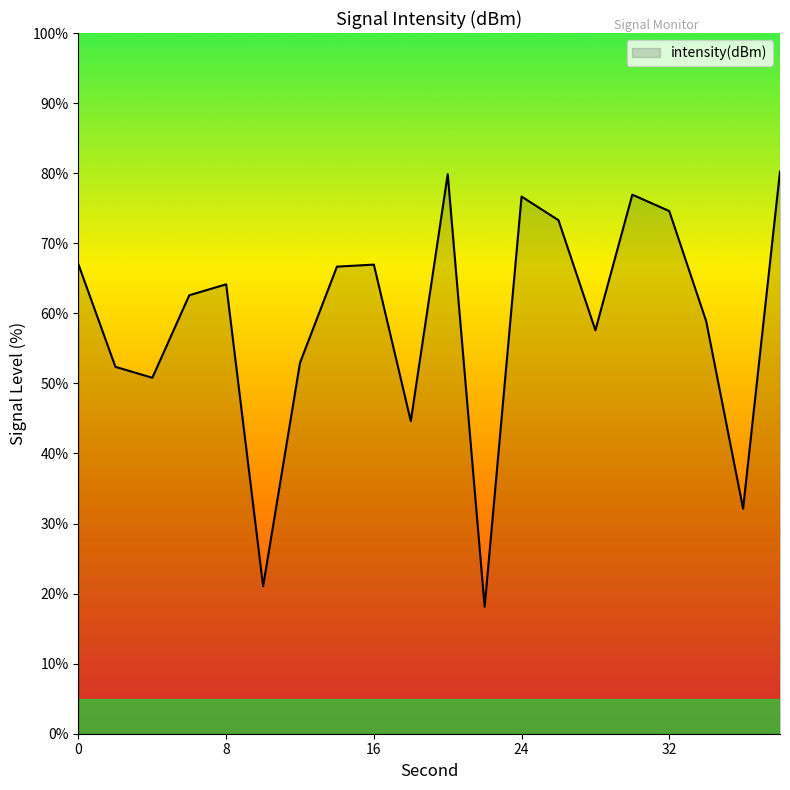

What is the sum of all values?

1177.3